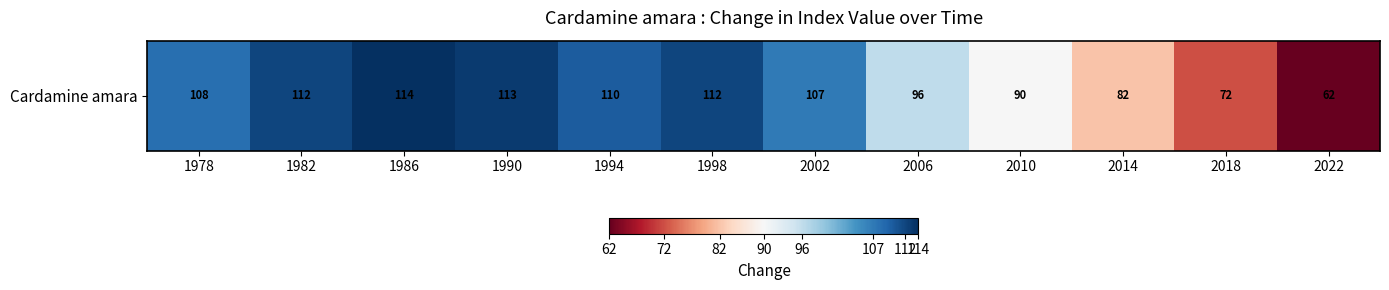

Approximately how many times larger is the value at 2018 compared to 2014?

0.9